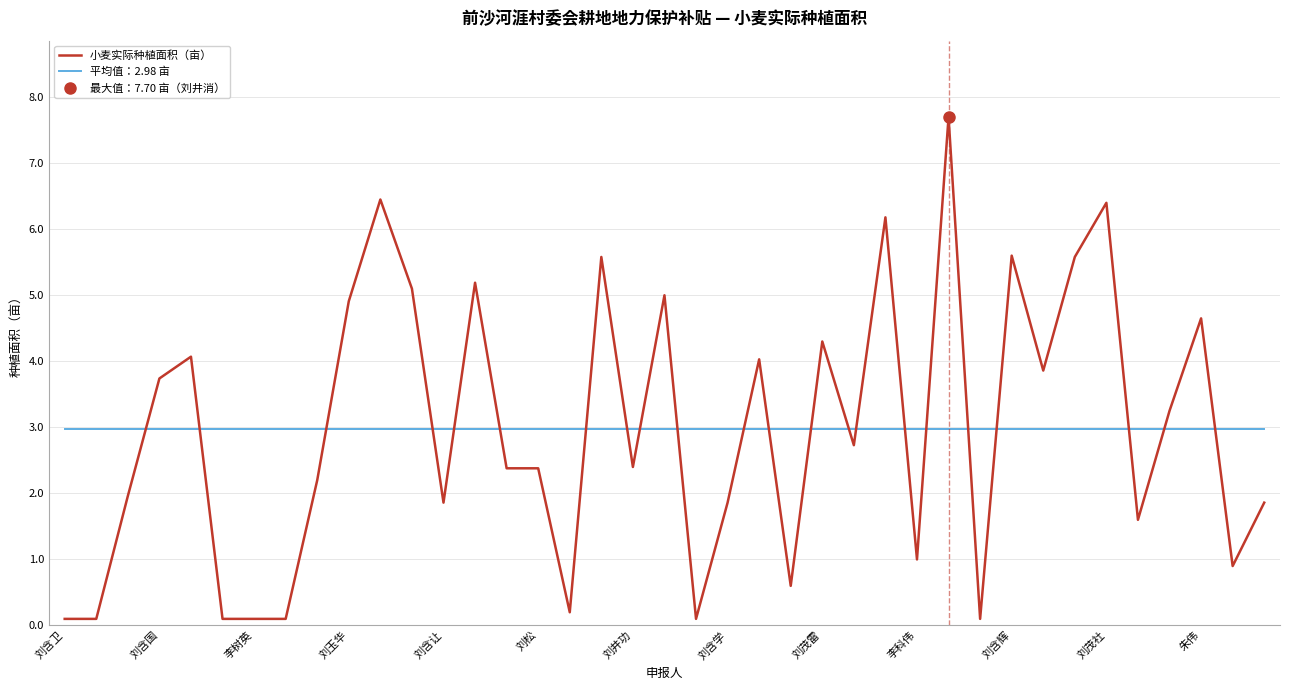

What is the total value across all series at 38?

4.8